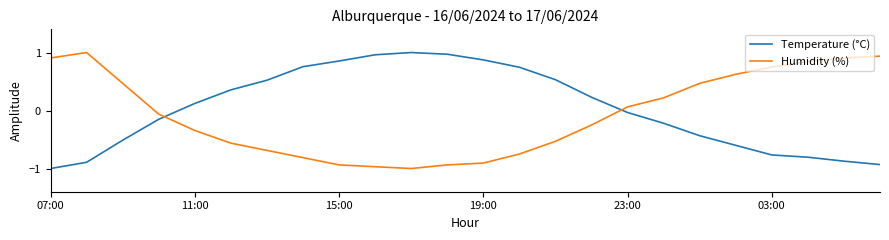

After their last crossing, which series has the higher values: Temperature (°C) or Humidity (%)?

Humidity (%)